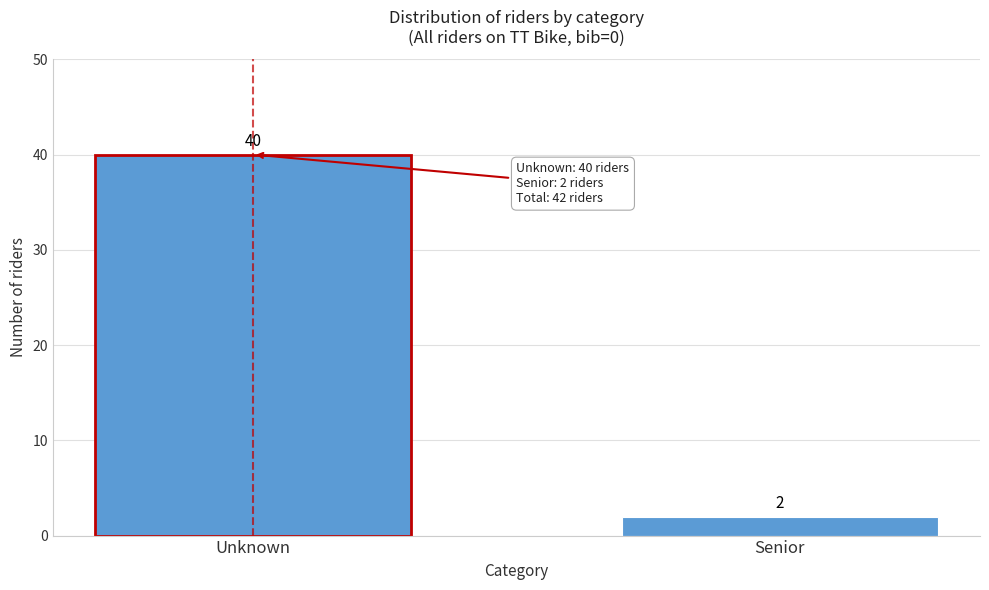

Reading left to right, list all the values displayed in this chart.

40	2